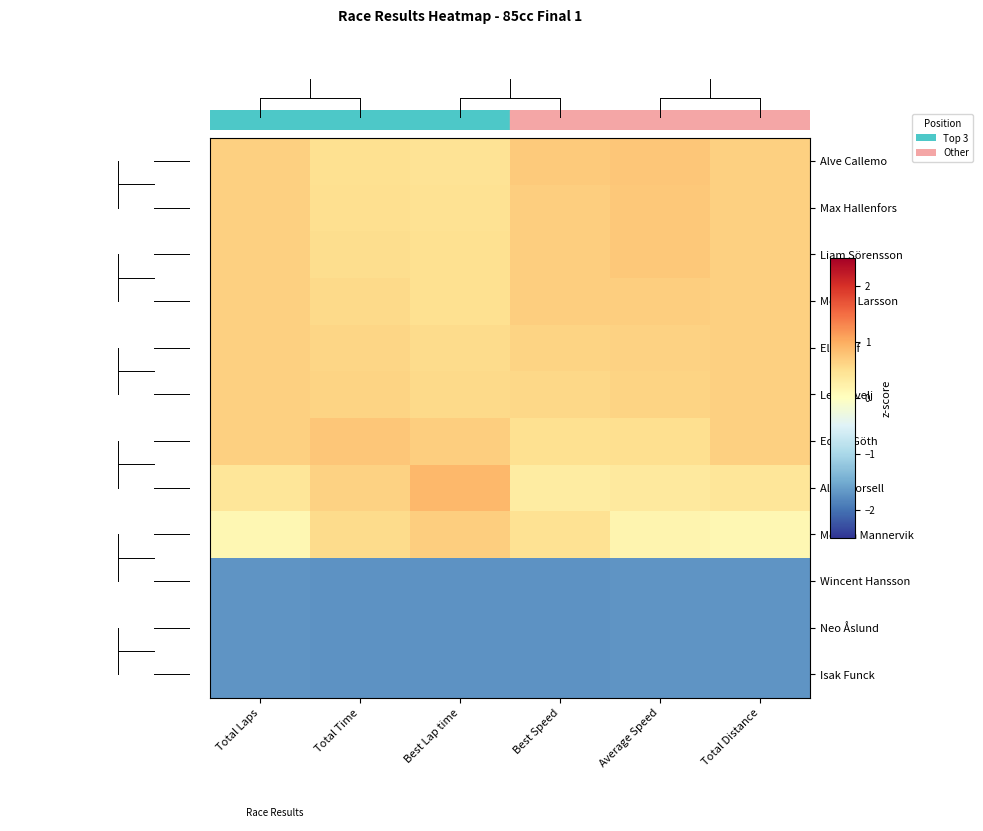

What is the minimum value shown in the chart?

-1.7